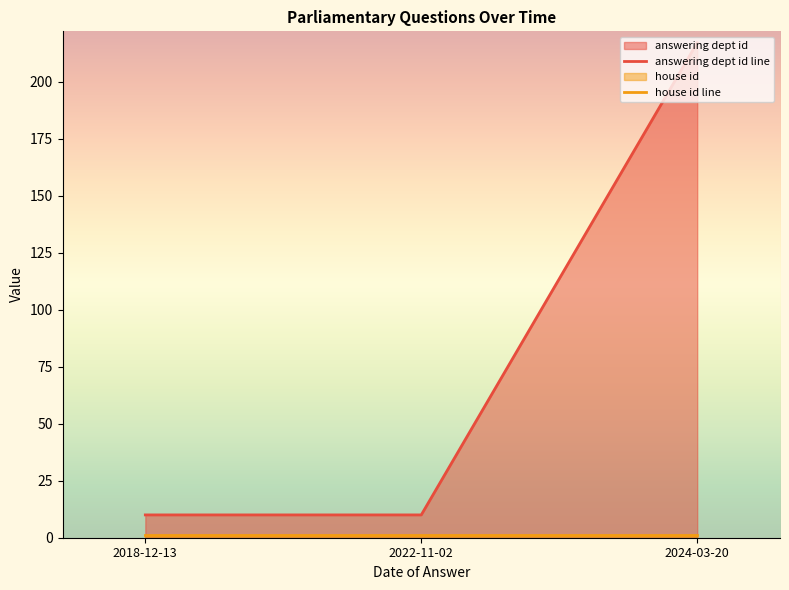

Reading left to right, what are all the values shown in this chart?

answering dept id line: 2018-12-13=10	2022-11-02=10	2024-03-20=217
house id line: 2018-12-13=1	2022-11-02=1	2024-03-20=1